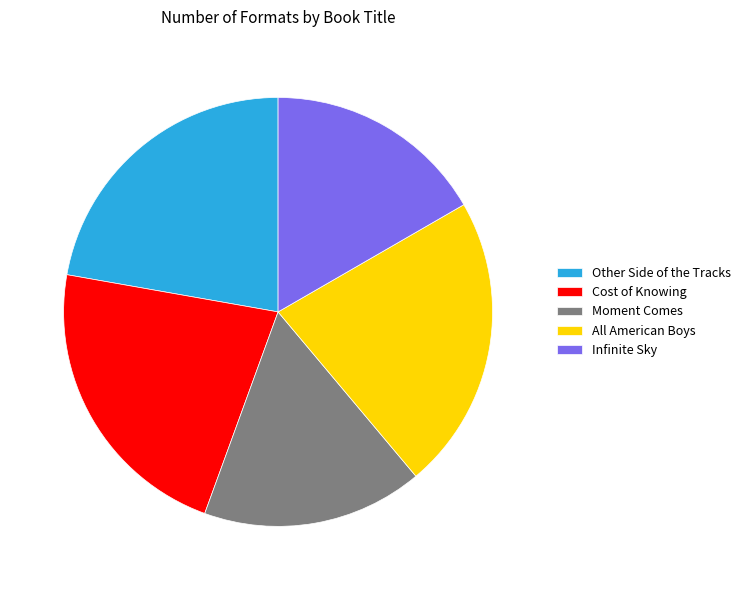

Is there any slice that represents more than half of the pie?

No